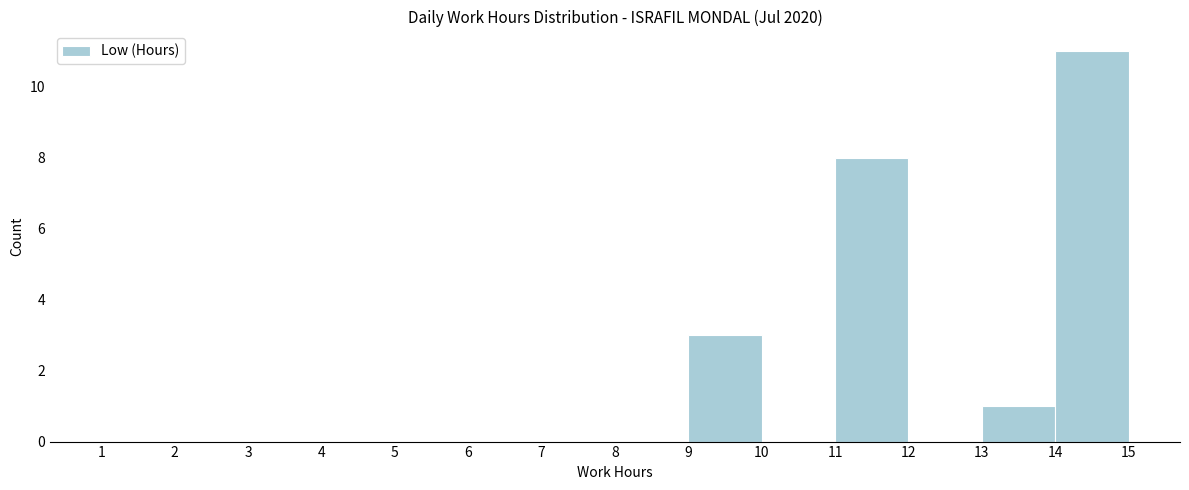

Reading left to right, transcribe this chart: for each bar, give the range it covers on the x-axis and its height. The values are not printed on the chart, so give them approximately, as read against the axis.

1 to 2: 0
2 to 3: 0
3 to 4: 0
4 to 5: 0
5 to 6: 0
6 to 7: 0
7 to 8: 0
8 to 9: 0
9 to 10: 3
10 to 11: 0
11 to 12: 8
12 to 13: 0
13 to 14: 1
14 to 15: 11